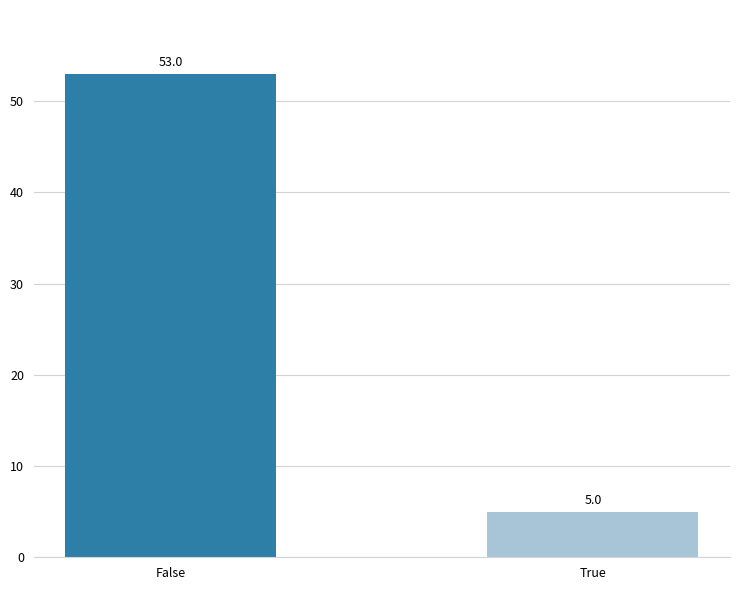

What is the label of the 1st bar from the right?

True